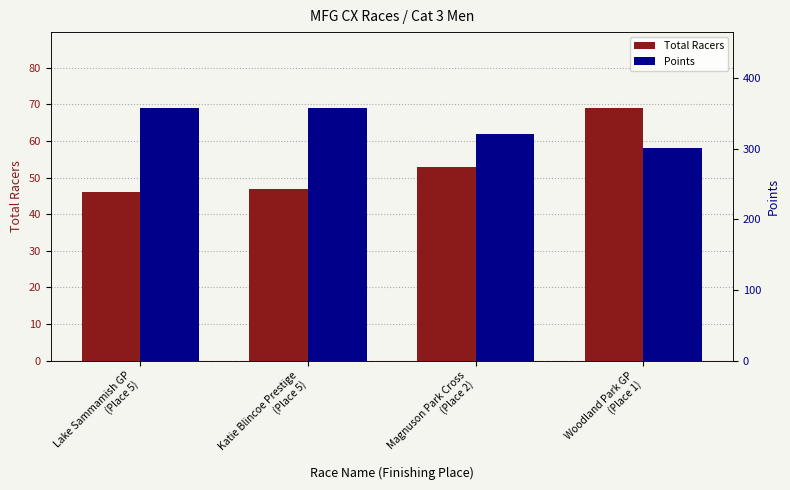

Count the number of categories in the chart.

4